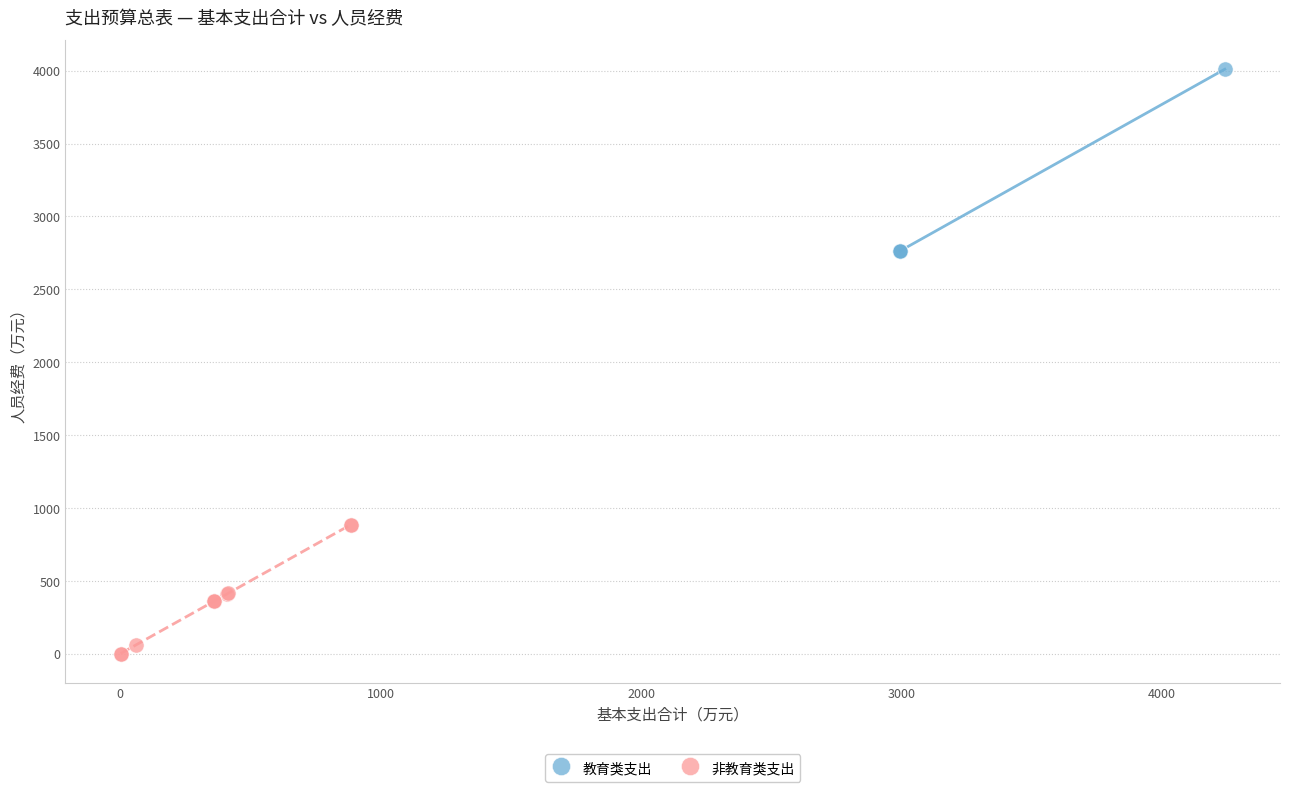

Which series contains the lowest Y value?

非教育类支出